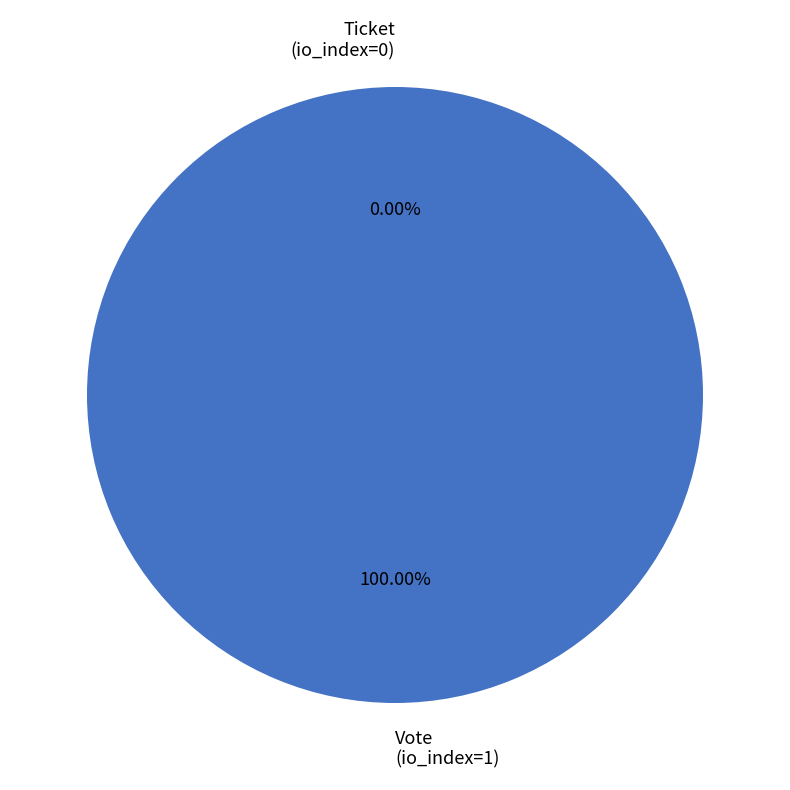

Does Ticket (io_index=0) account for over 50% of the chart?

No